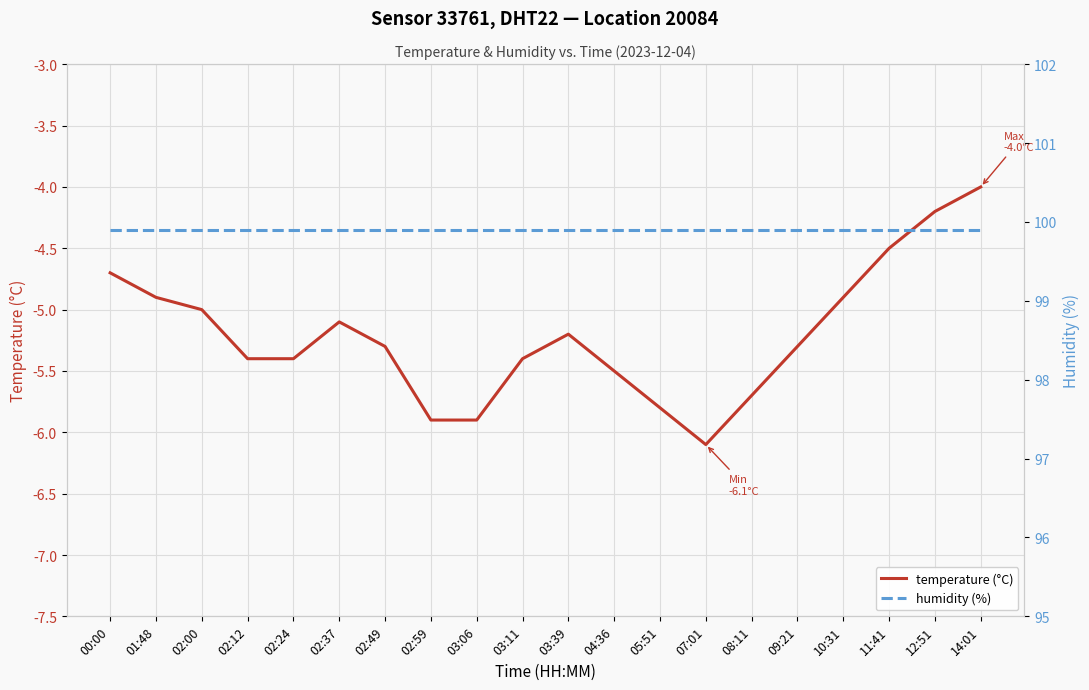

Which series has the largest total across all categories?

humidity (%)